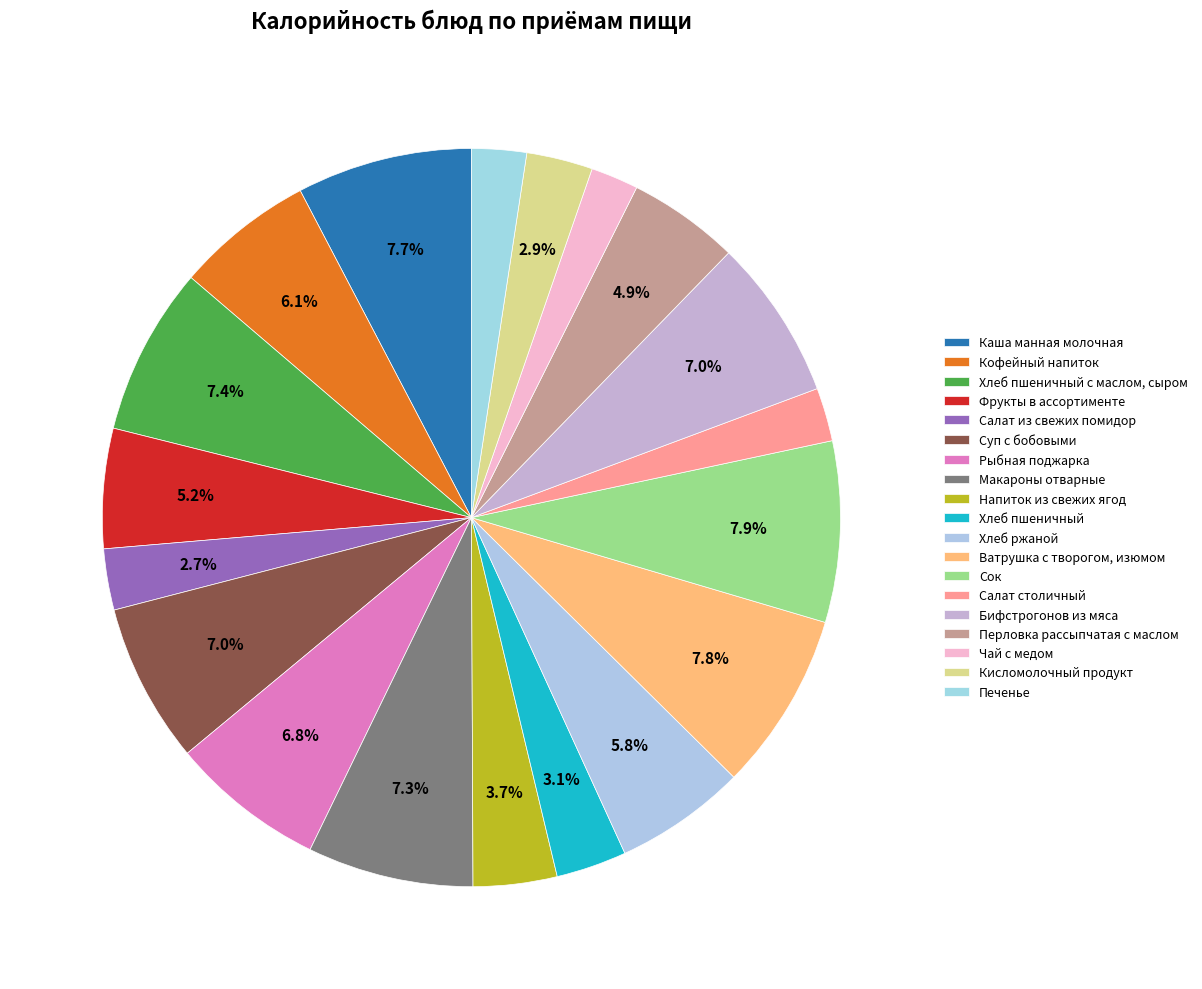

Does any single category account for the majority?

No